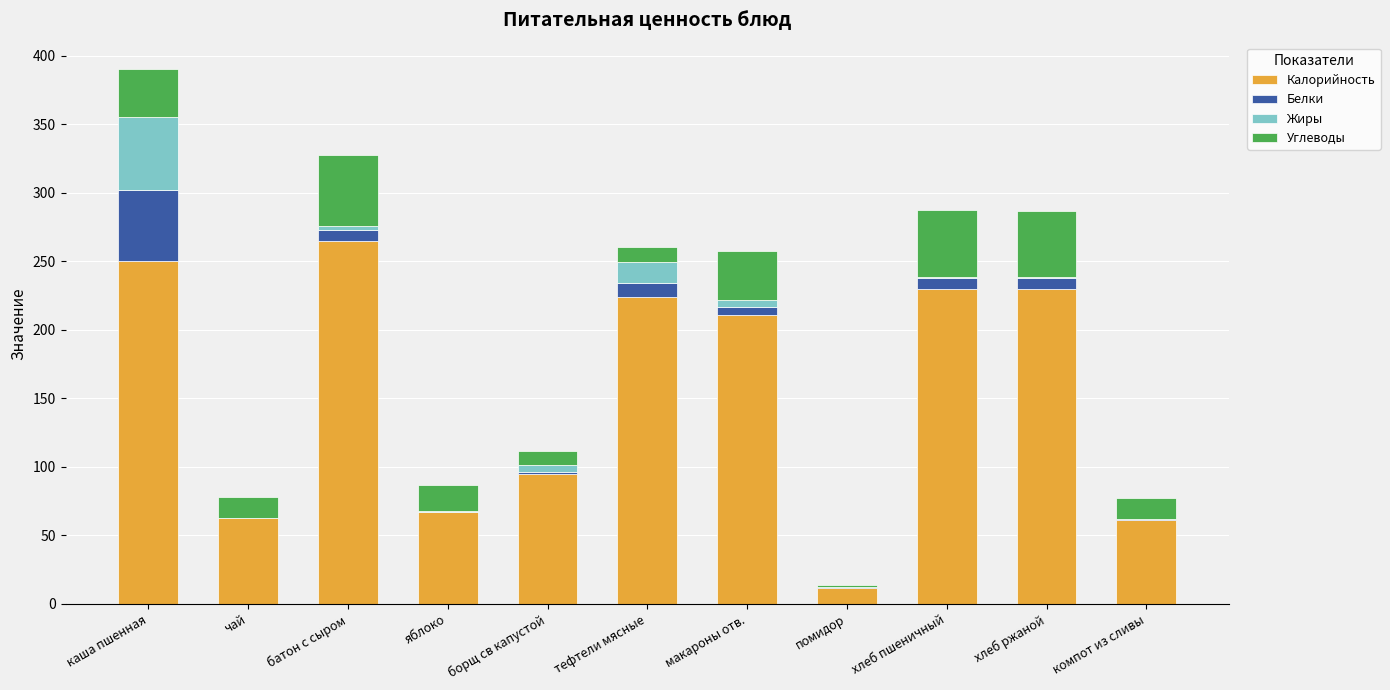

At which category is the sum across all series the highest?

каша пшенная